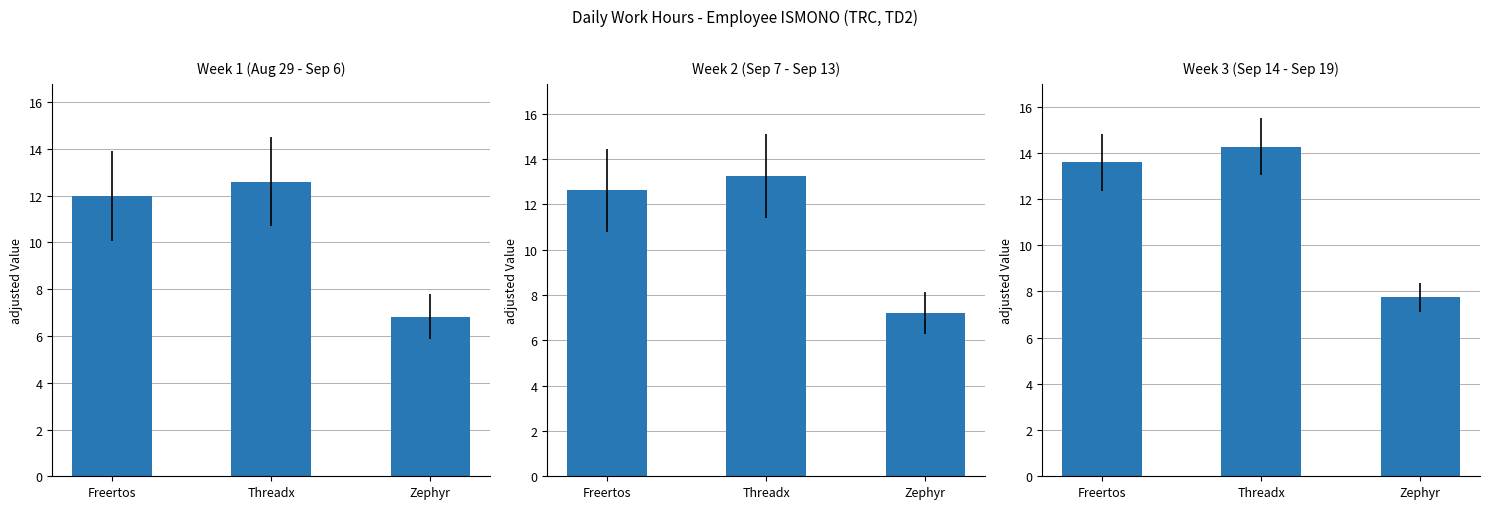

The value at Freertos is 13.6. True or false?

True